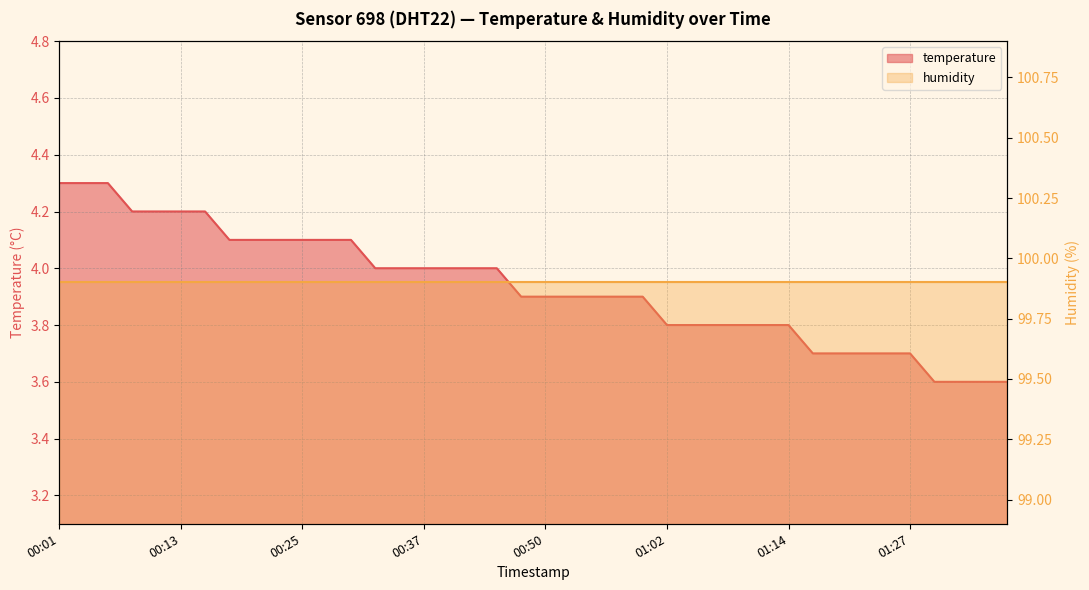

What is the label of the 34th point from the left?

2023-03-11T01:22:15